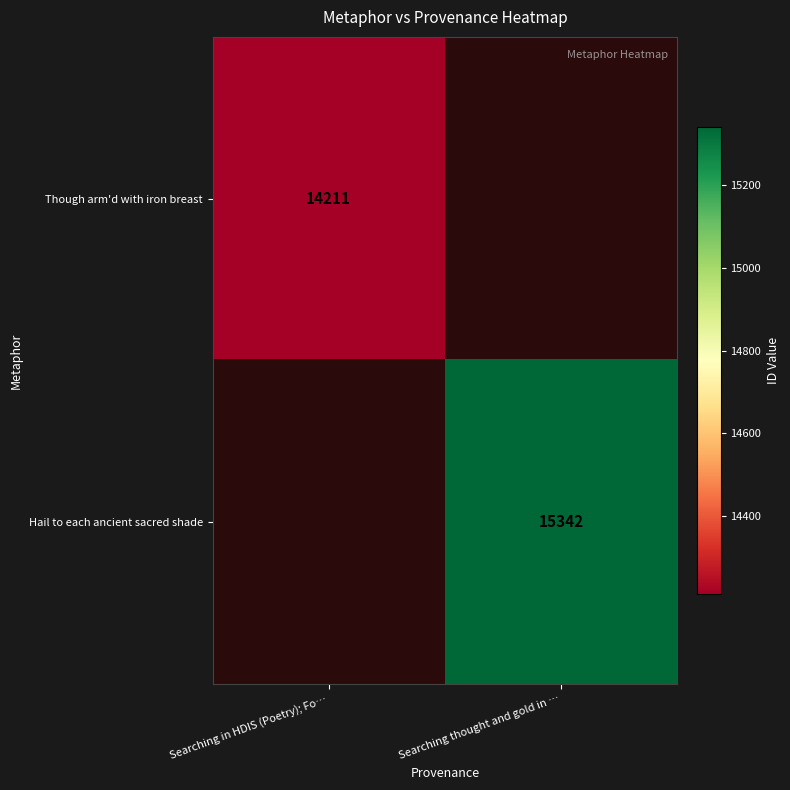

The value of Hail to each ancient sacred shade at Searching thought and gold in … is 22187. True or false?

False